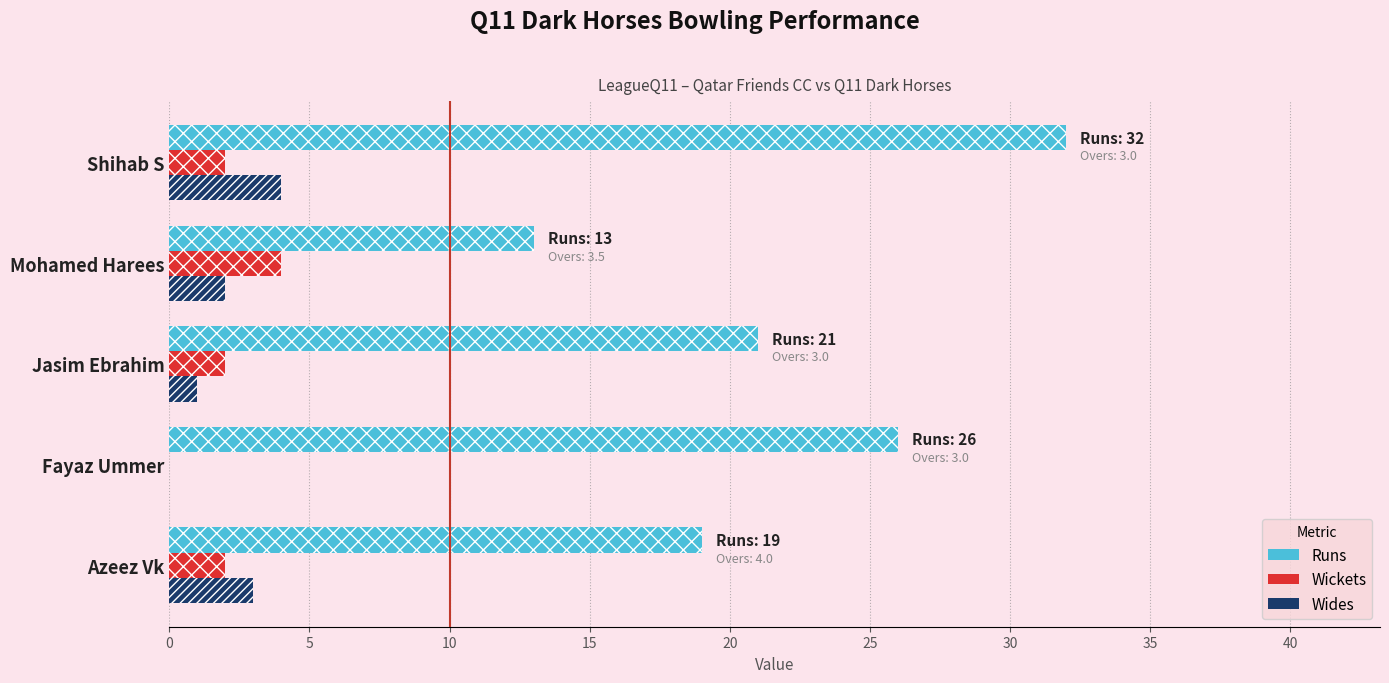

How many values in the Wides series are below 2?

2